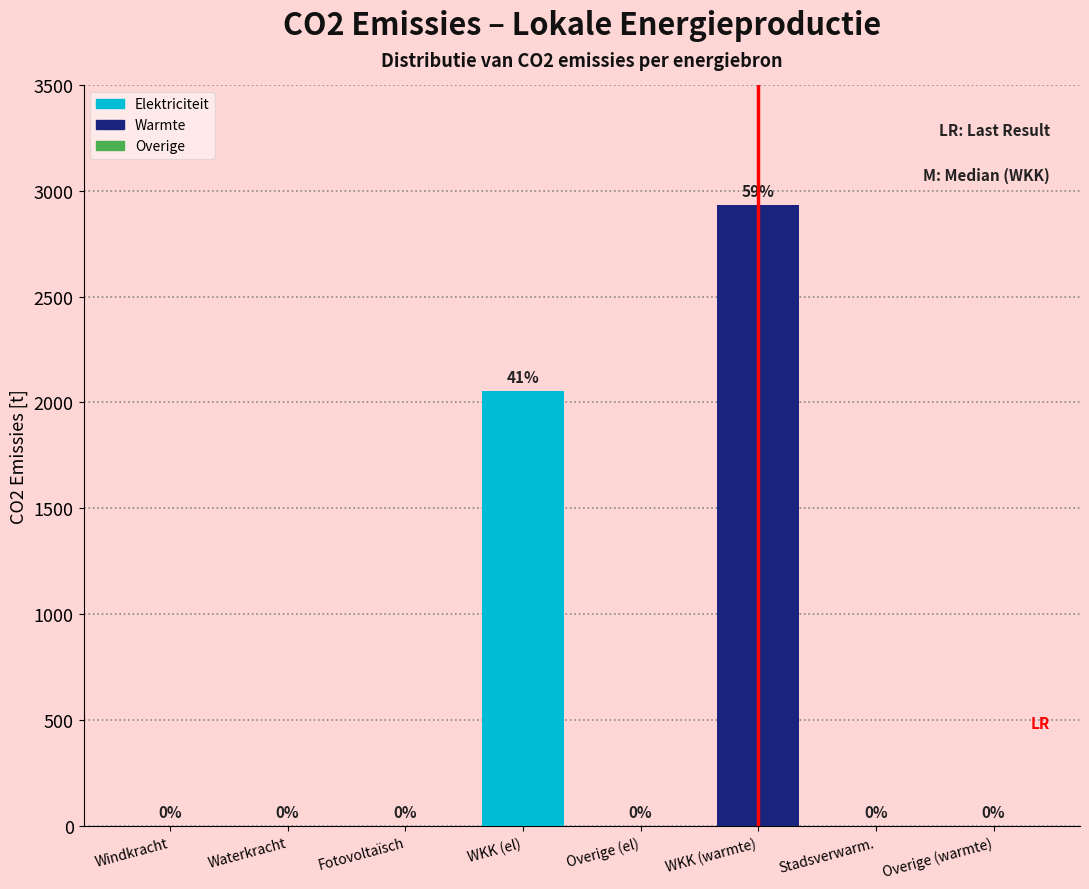

The chart shows a value of 0.0 at Overige (el). True or false?

True